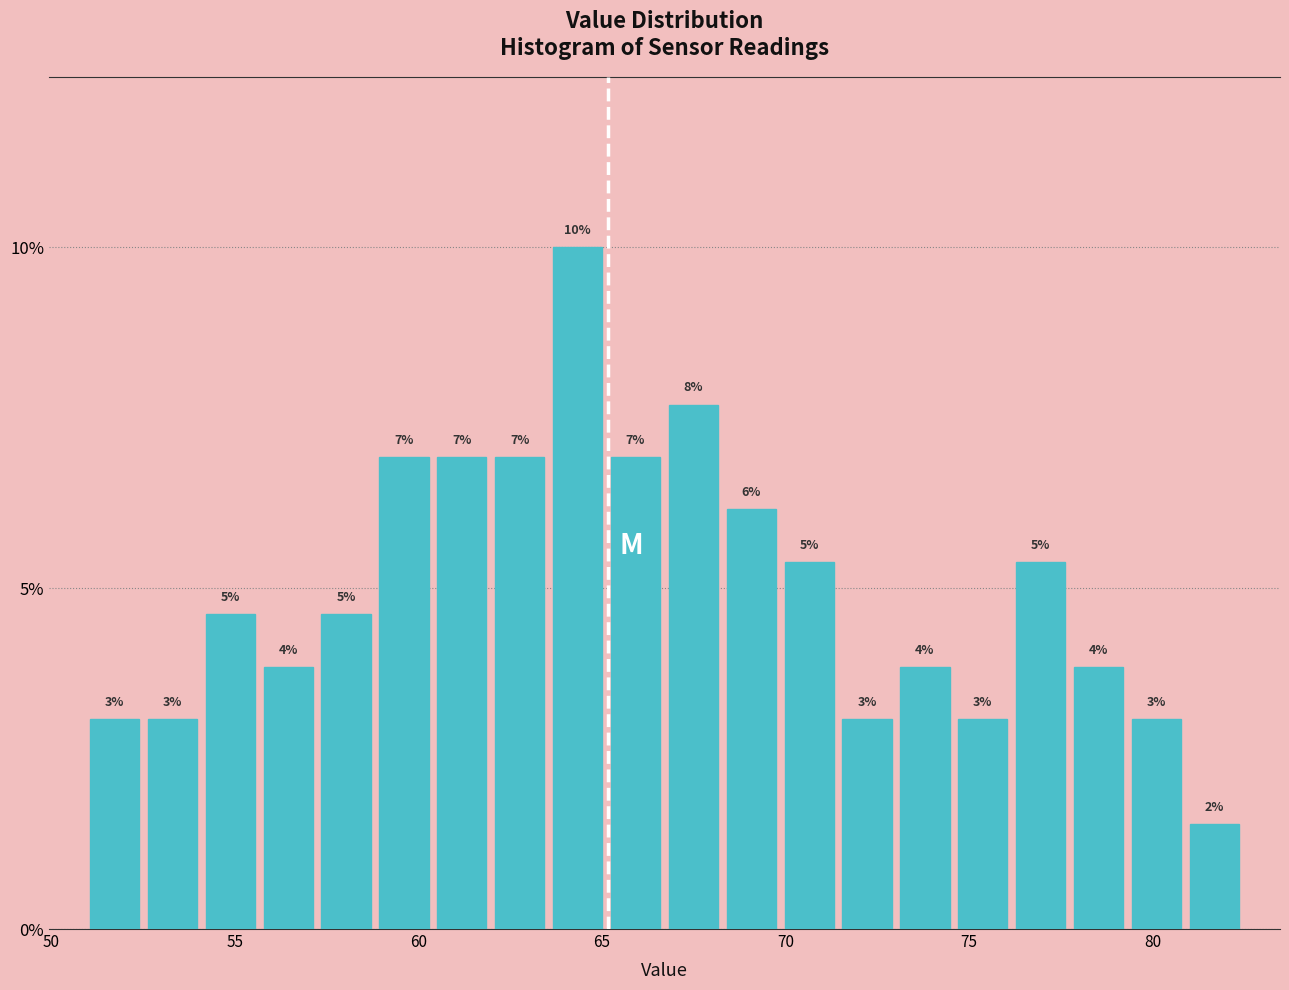

Read against the x-axis, roughly where is the centre of the tallest bar?

64.5